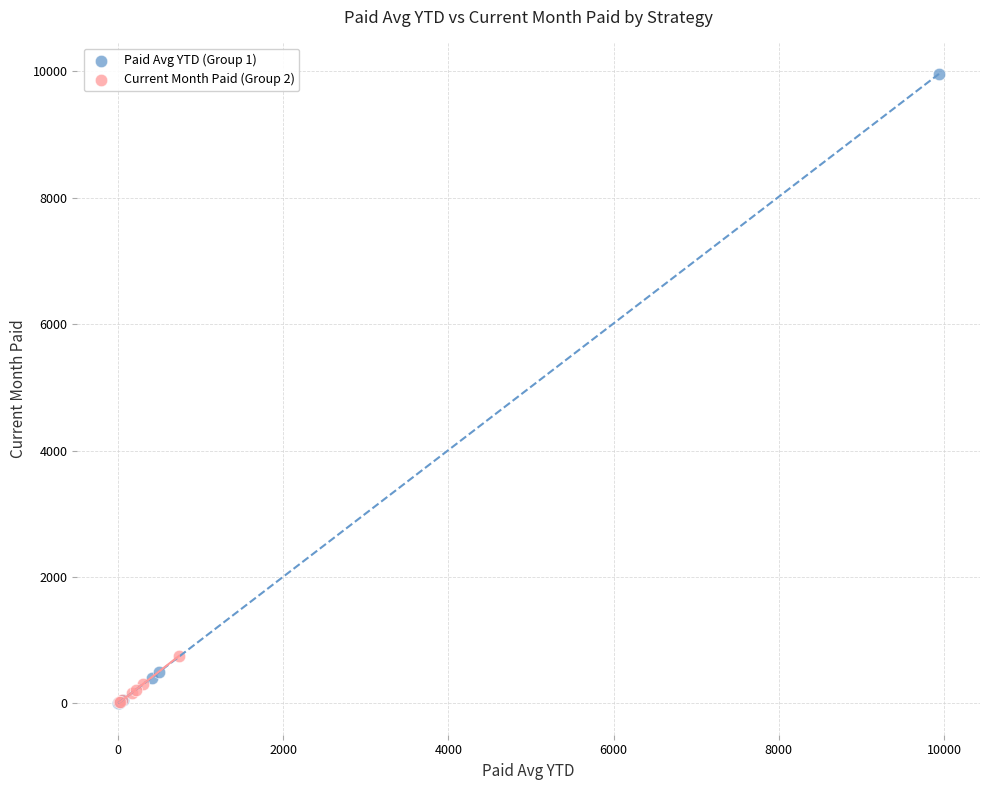

What are all the series names shown in the legend?

Paid Avg YTD (Group 1), Current Month Paid (Group 2)